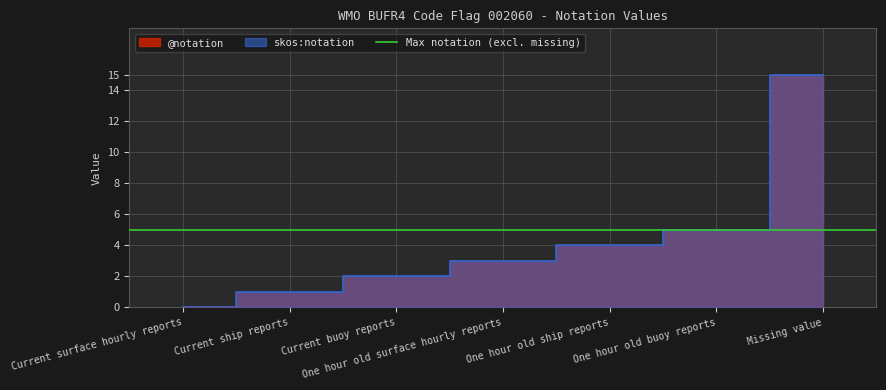

What position from the left is Current ship reports?

2